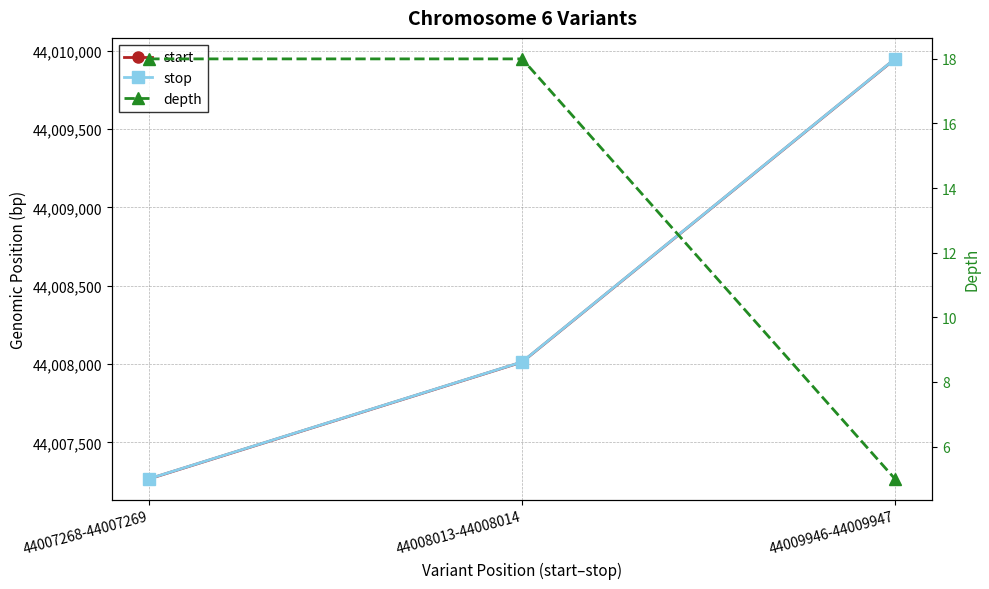

How many lines are shown in the chart?

3